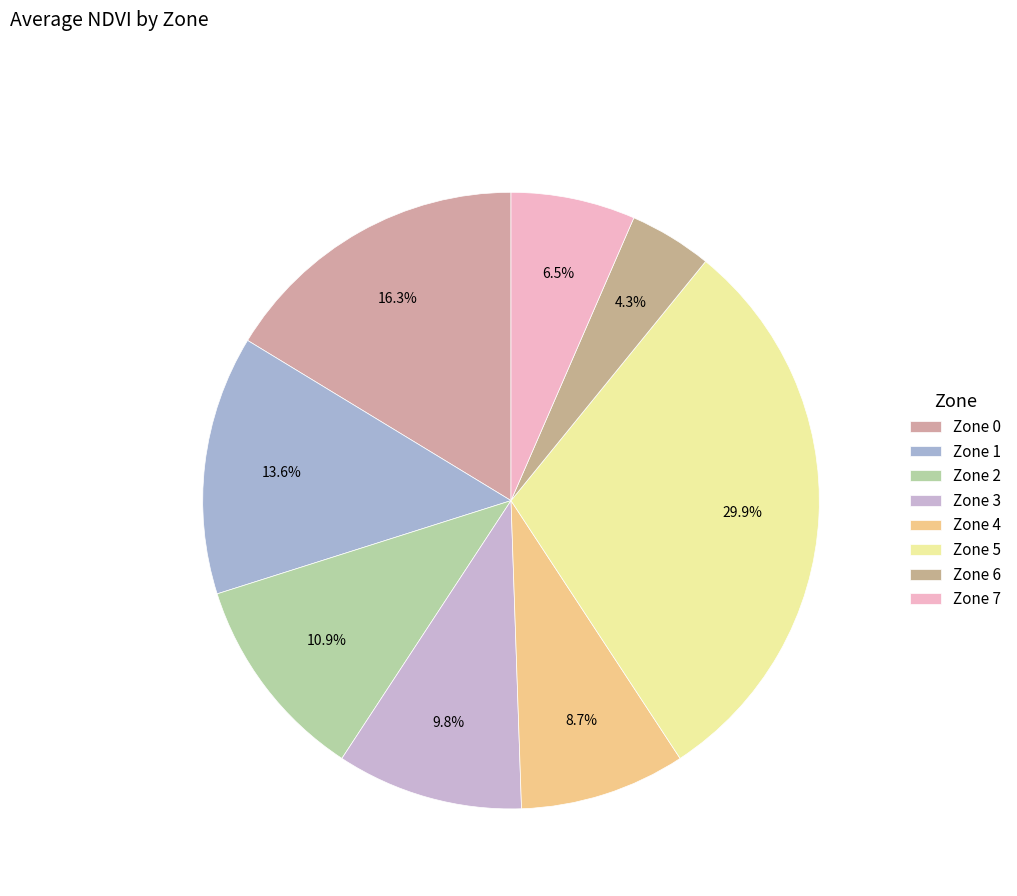

How many slices are in this pie chart?

8